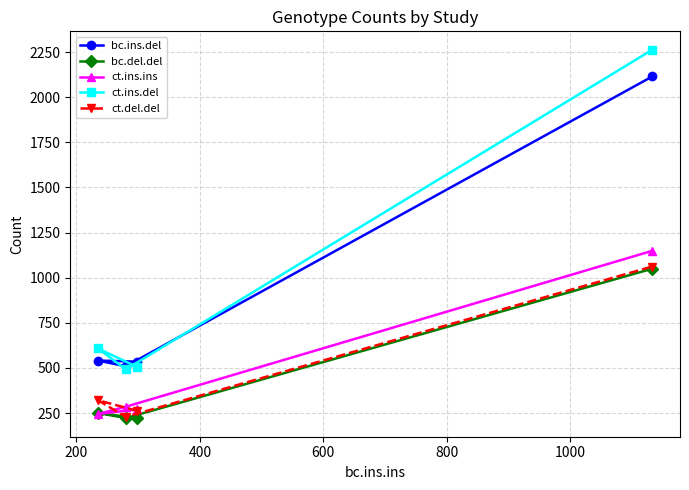

What is the value of the ct.ins.ins point at the 1st from the left?

245